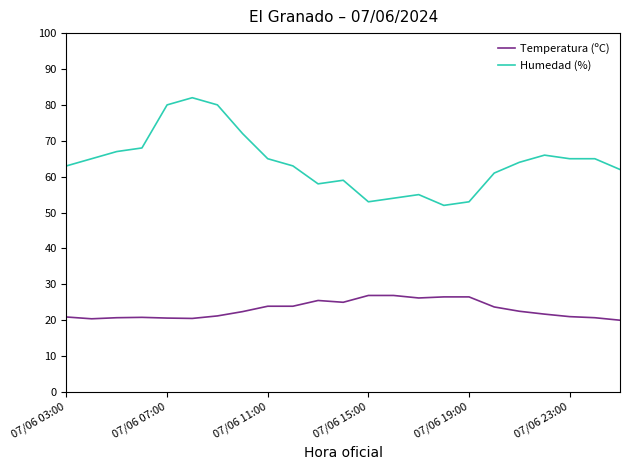

What is the average value of the Humedad (%) series?

64.0